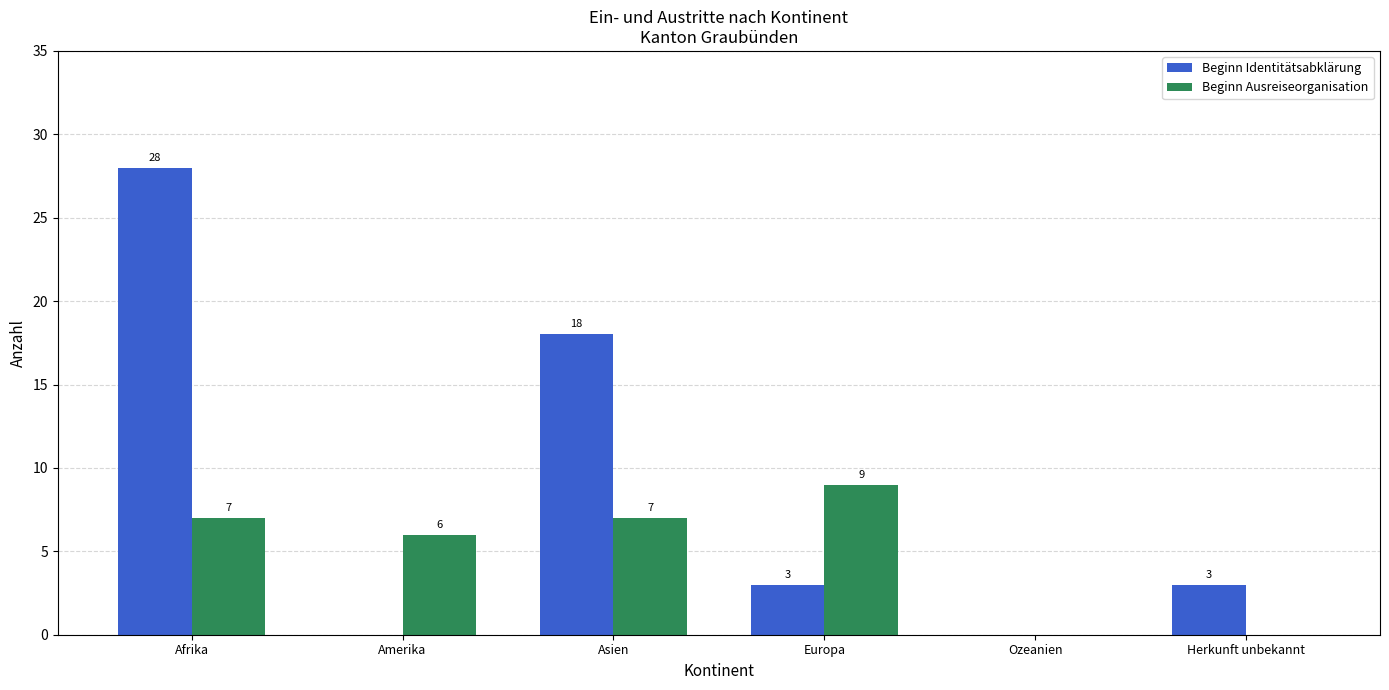

Reading left to right, list all the values displayed in this chart.

Beginn Identitätsabklärung: Afrika=28	Amerika=0	Asien=18	Europa=3	Ozeanien=0	Herkunft unbekannt=3
Beginn Ausreiseorganisation: Afrika=7	Amerika=6	Asien=7	Europa=9	Ozeanien=0	Herkunft unbekannt=0